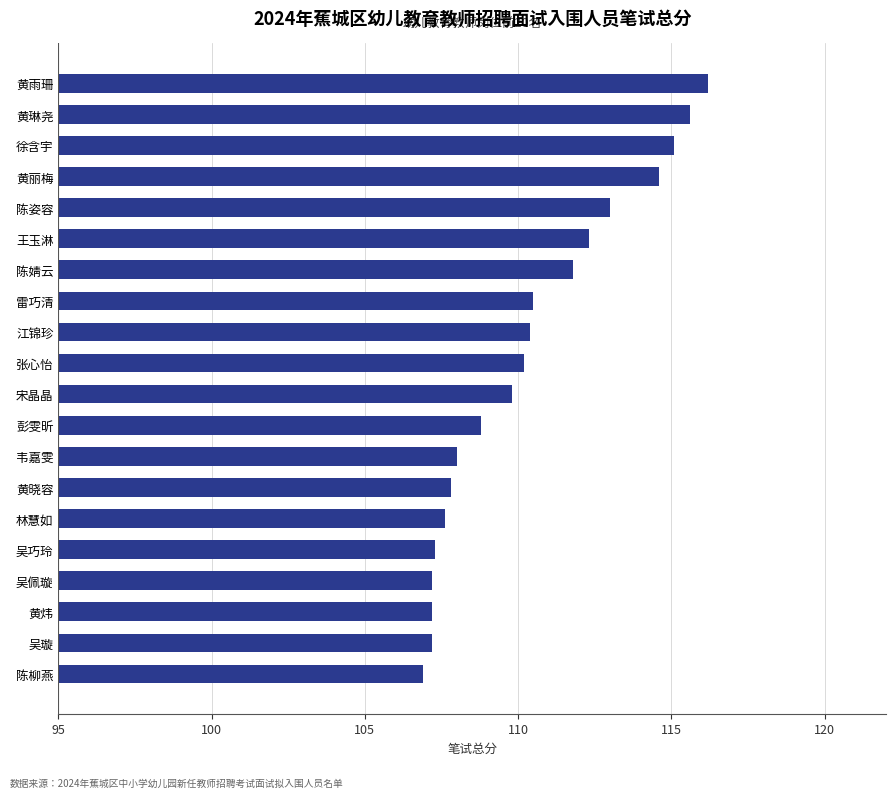

Does the chart contain stacked bars?

No